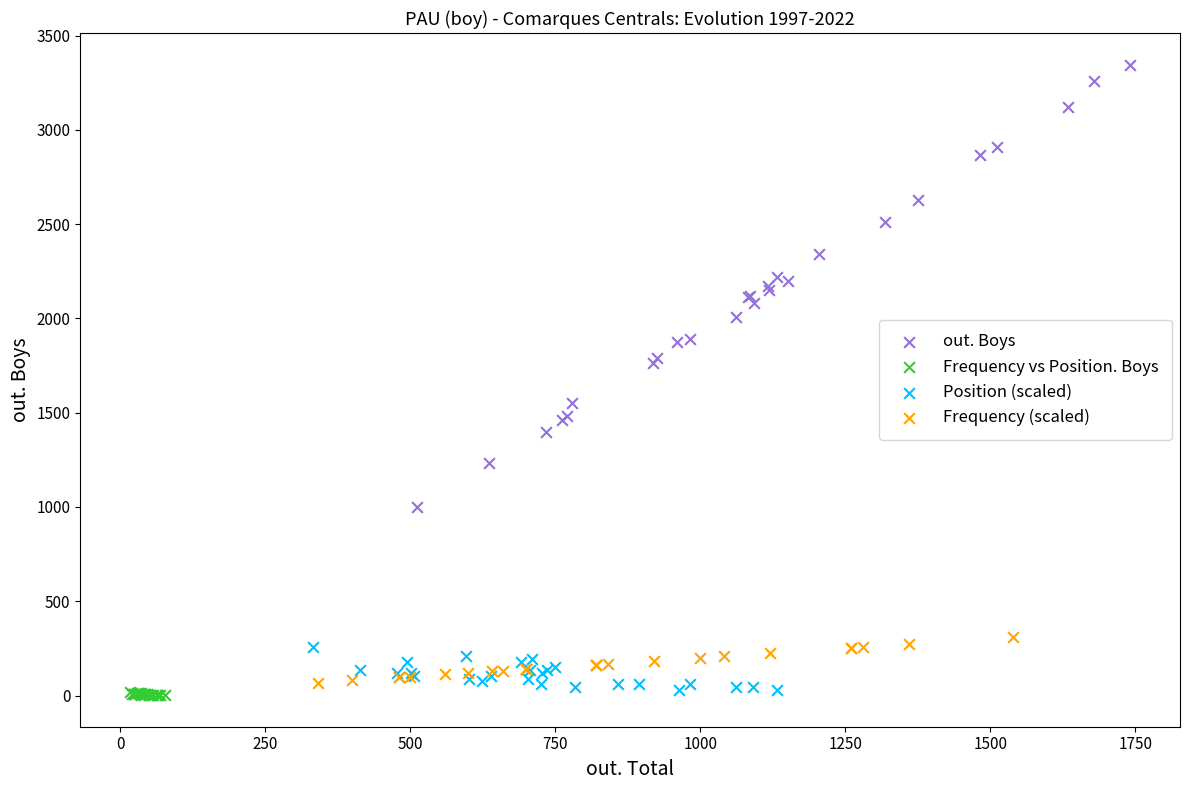

Which series contains the highest Y value?

out. Boys